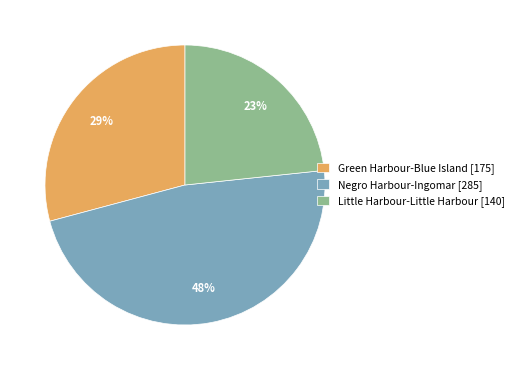

To the nearest percent, what is the combined percentage of Green Harbour-Blue Island and Little Harbour-Little Harbour?

52%